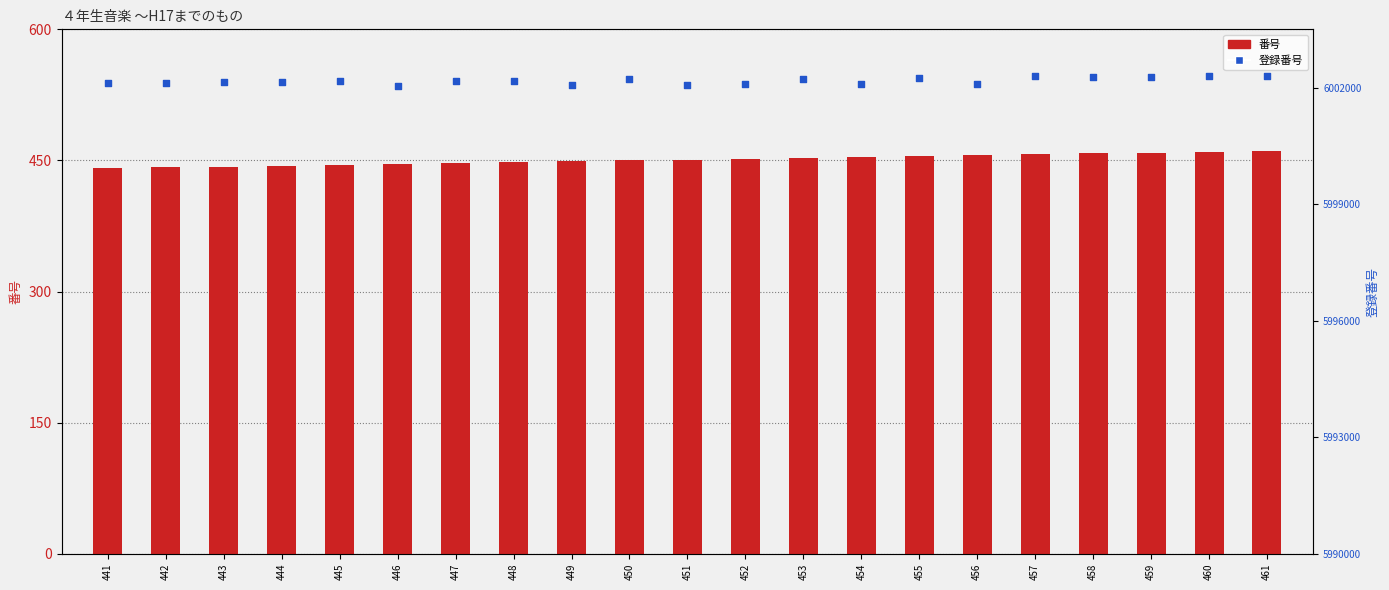

What are all the series names shown in the legend?

番号, 登録番号